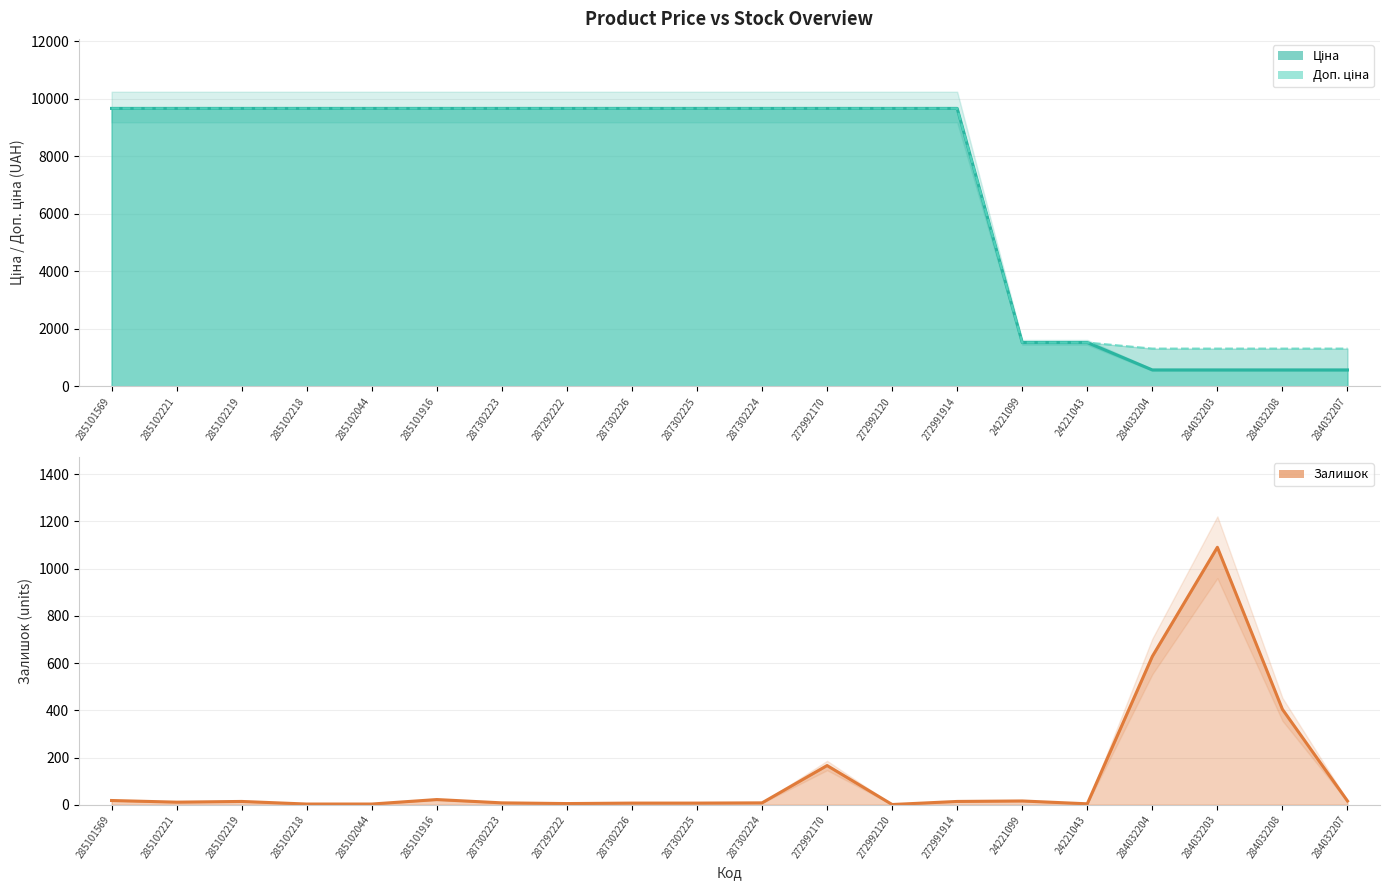

After their last crossing, which series has the higher values: Залишок (line) or Ціна (line)?

Ціна (line)